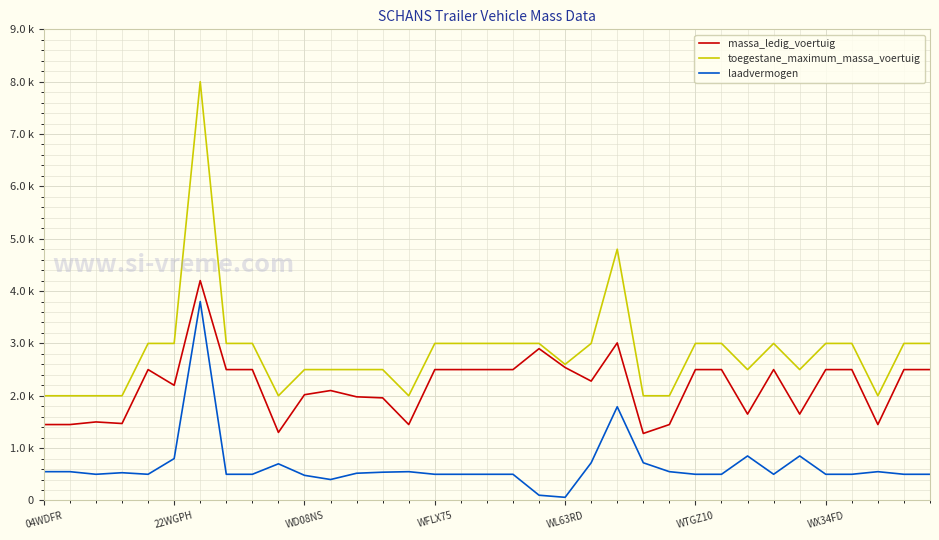

At which category does toegestane_maximum_massa_voertuig reach its first local valley?

9